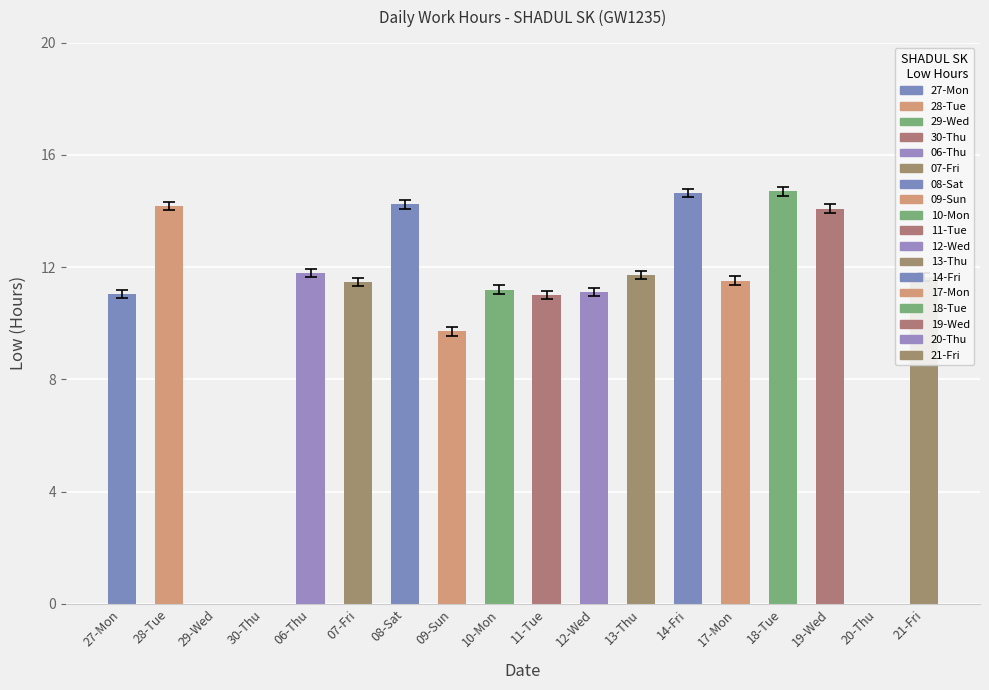

The value at 12-Wed is 11.1. True or false?

True